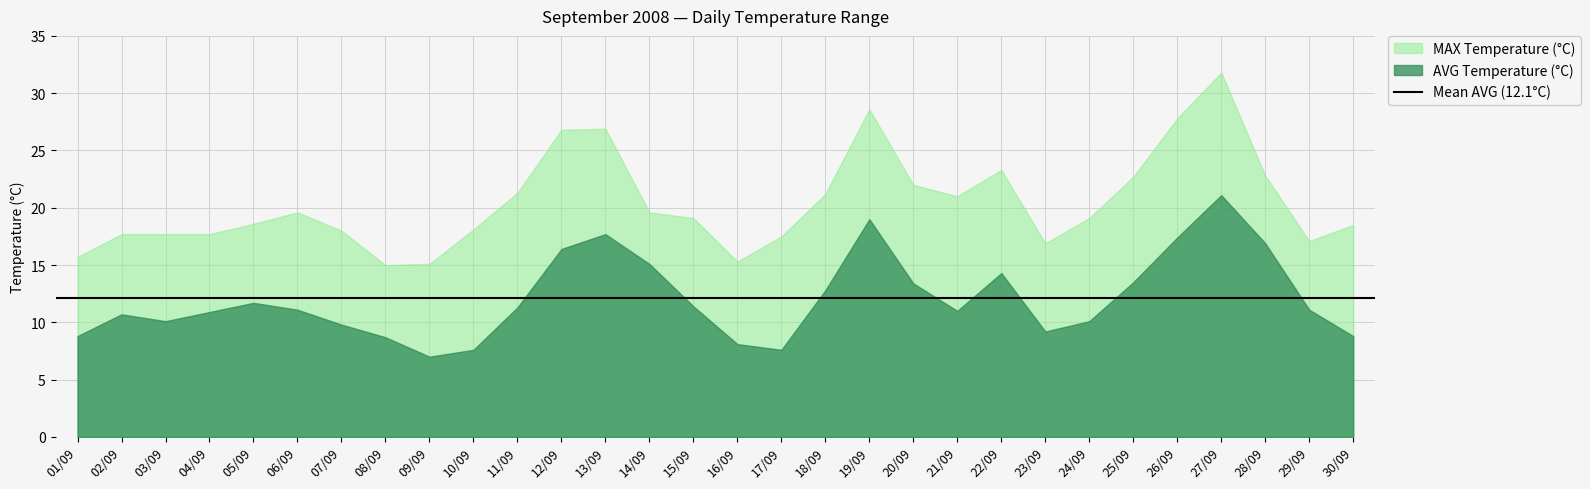

True or false: AVG Temperature (°C) has a value of 19.9 at 25/09.

False